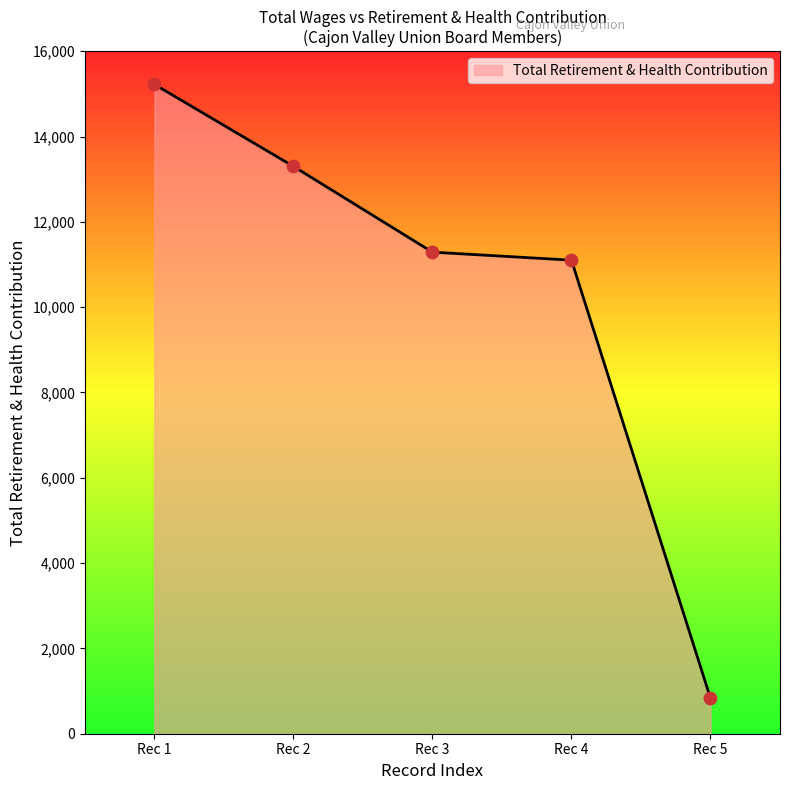

What is the change in value from Rec 1 to Rec 4?

-4121